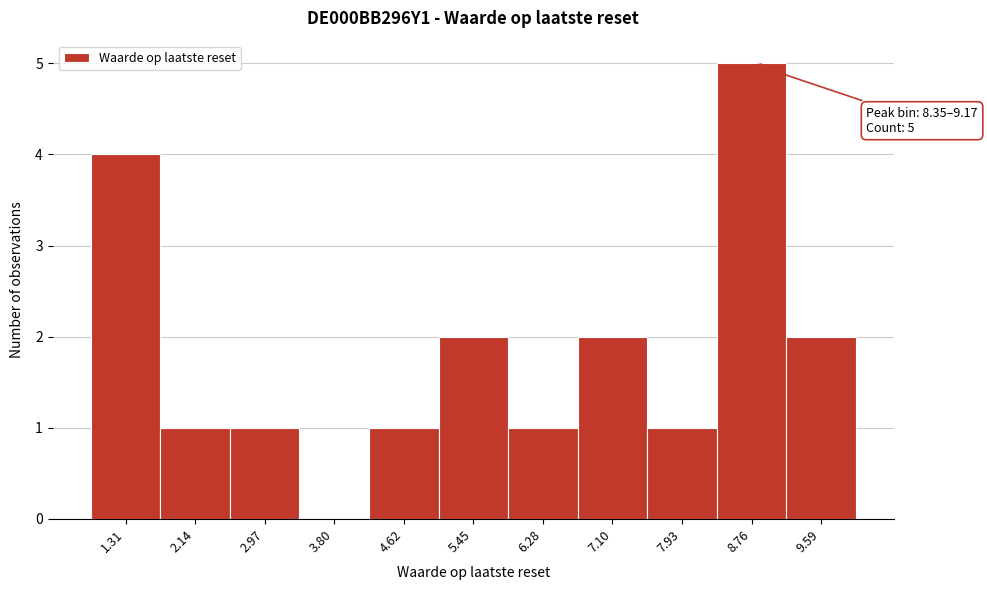

Which range on the x-axis has the tallest bar?

8.3 to 9.2